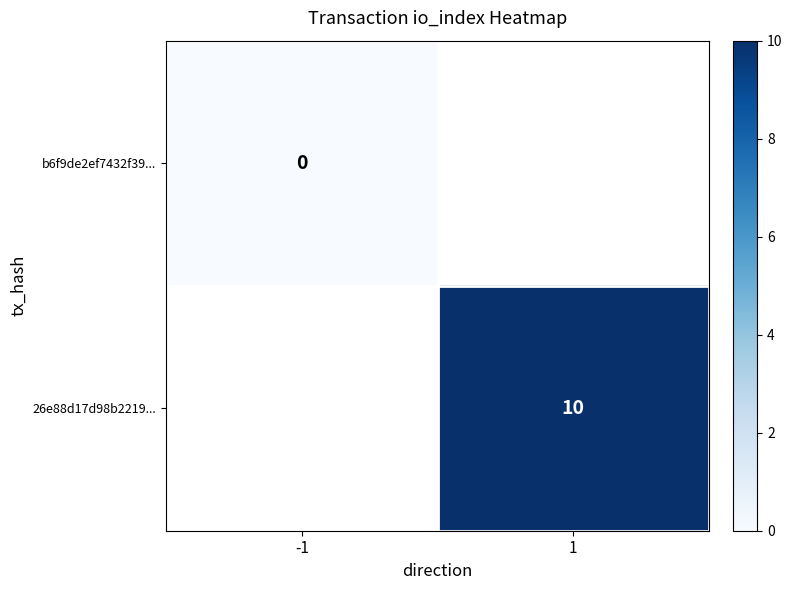

Is it true that 26e88d17d98b2219... equals 10 at 1?

True